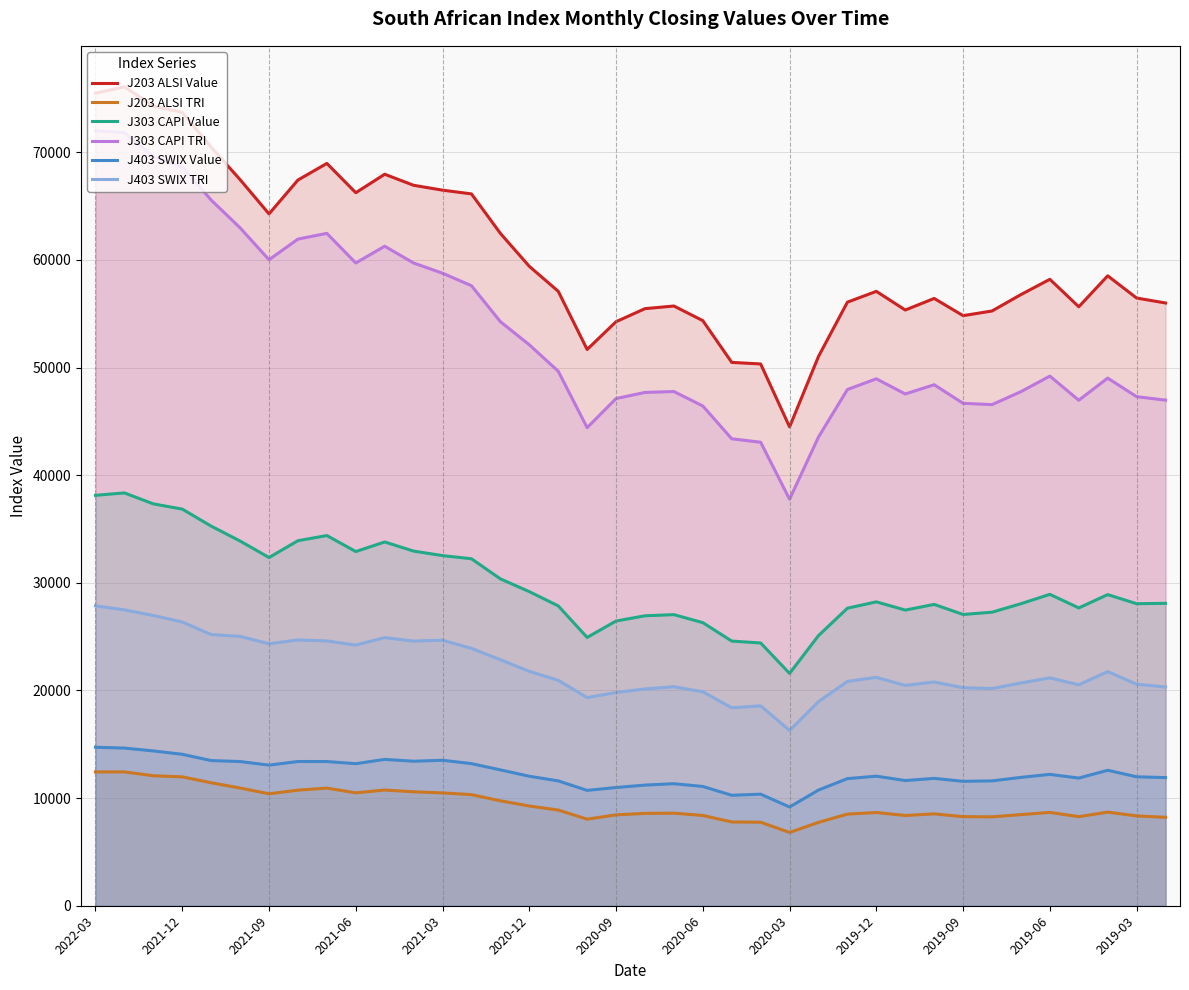

At which label does J303 CAPI TRI reach its peak?

2022-03